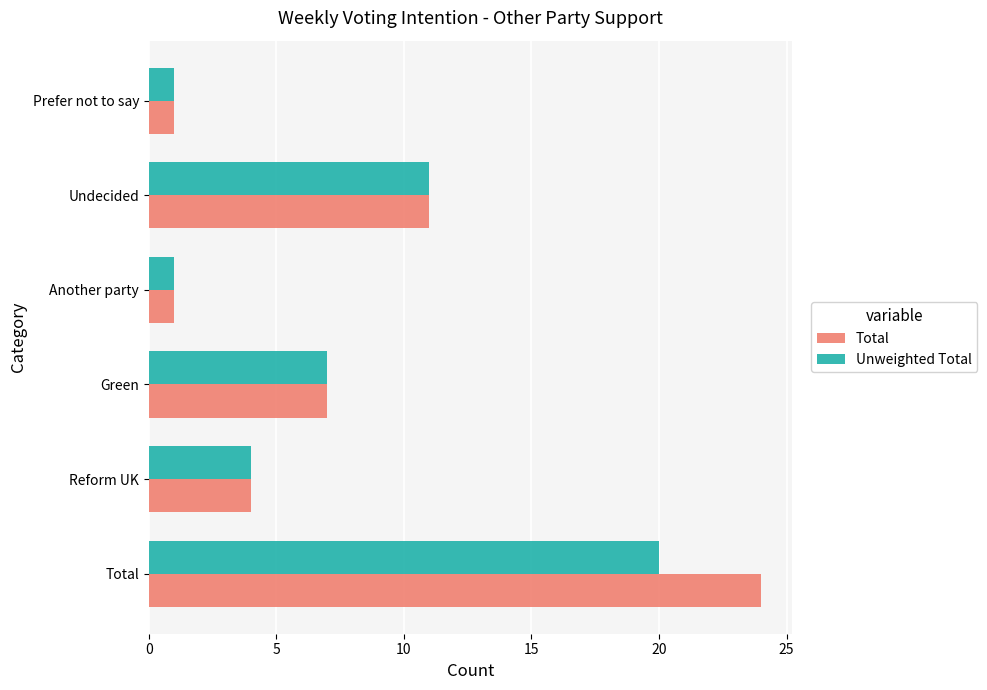

Is it true that Total equals 7 at Green?

True